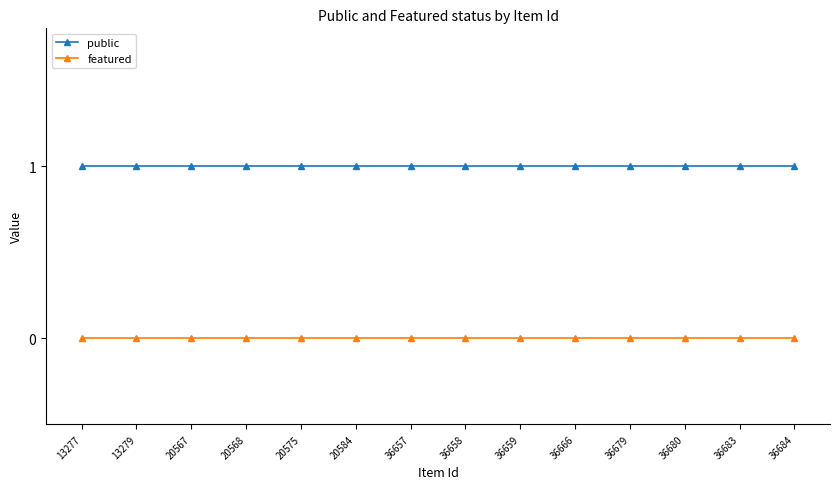

What is the difference between the highest and lowest values at 36657?

1